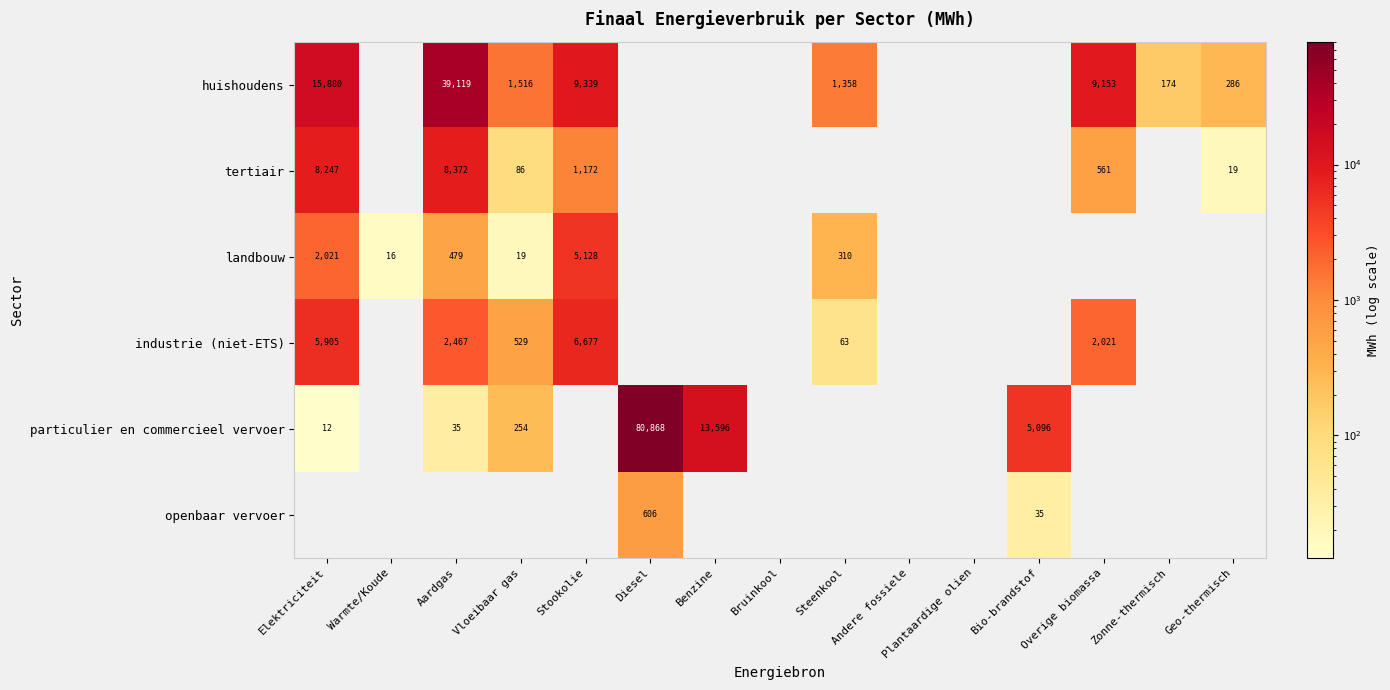

Is it true that tertiair equals 8247 at Elektriciteit?

True